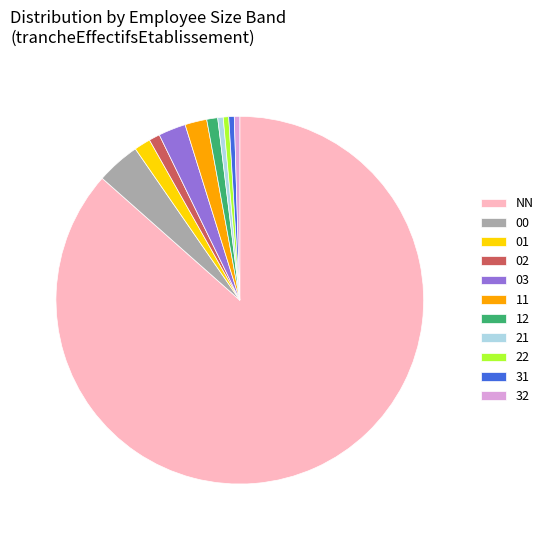

The NN slice represents 73% of the pie. True or false?

False